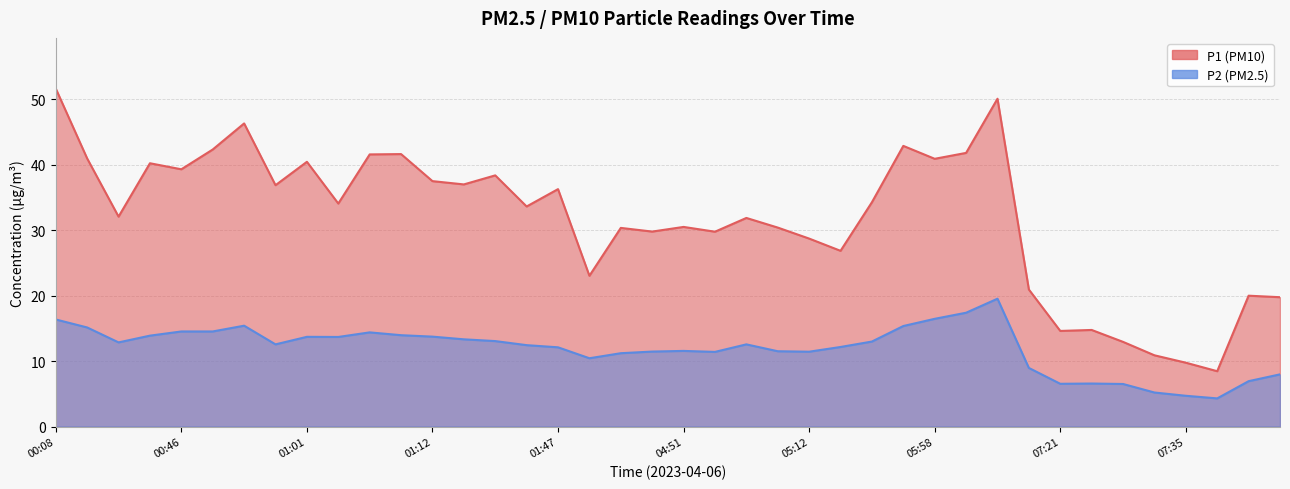

Which label corresponds to the smallest value in the chart?

07:41